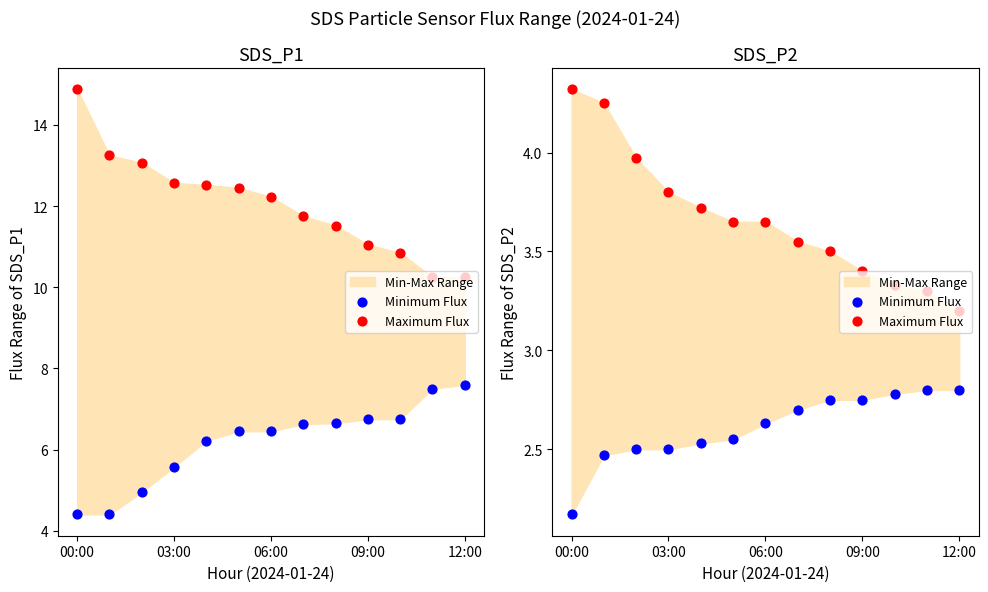

Which series has the widest spread of Y values?

Maximum Flux